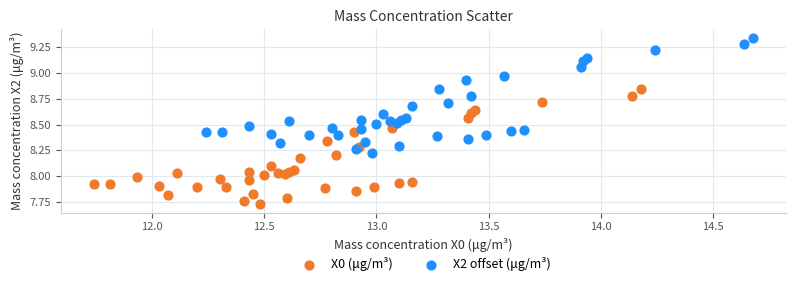

Which series reaches the minimum Y coordinate?

X0 (μg/m³)